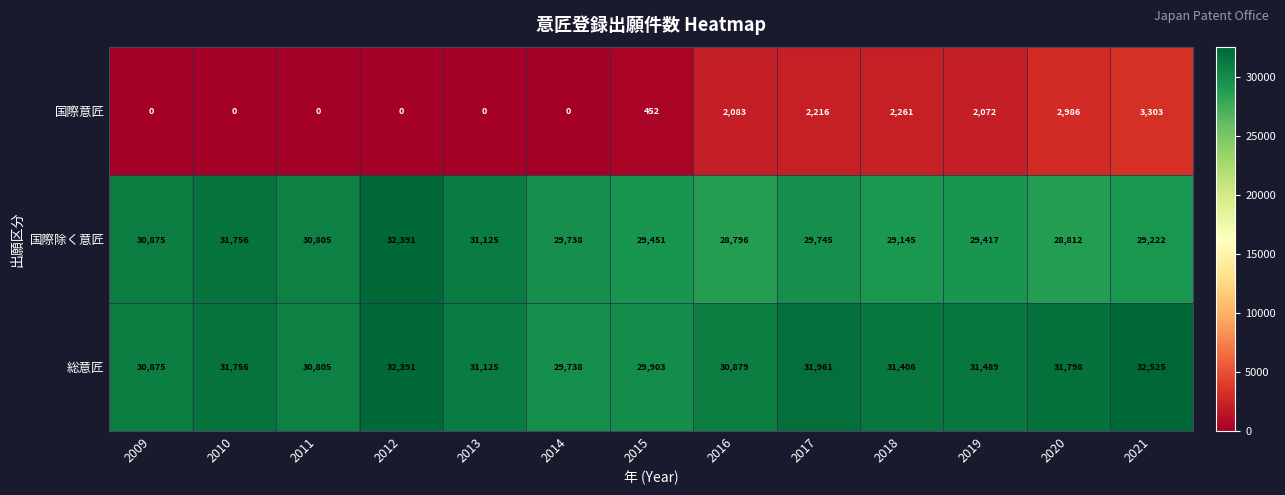

Count the number of categories in the chart.

13